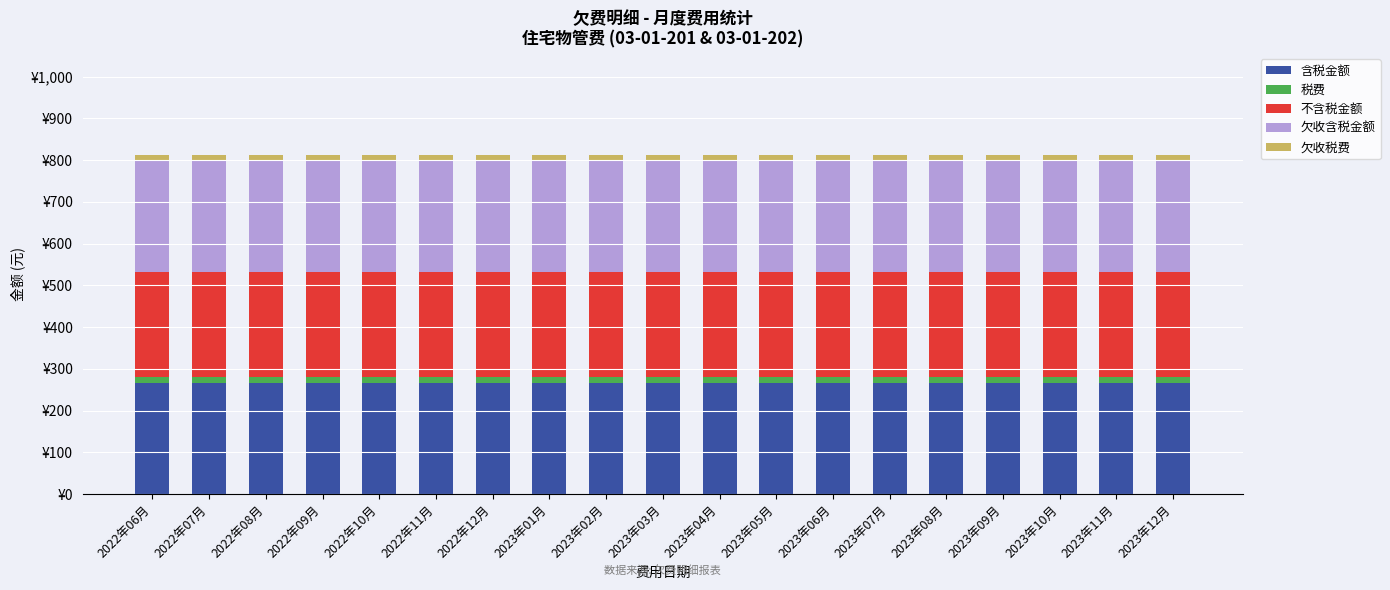

What are all the series names shown in the legend?

含税金额, 税费, 不含税金额, 欠收含税金额, 欠收税费